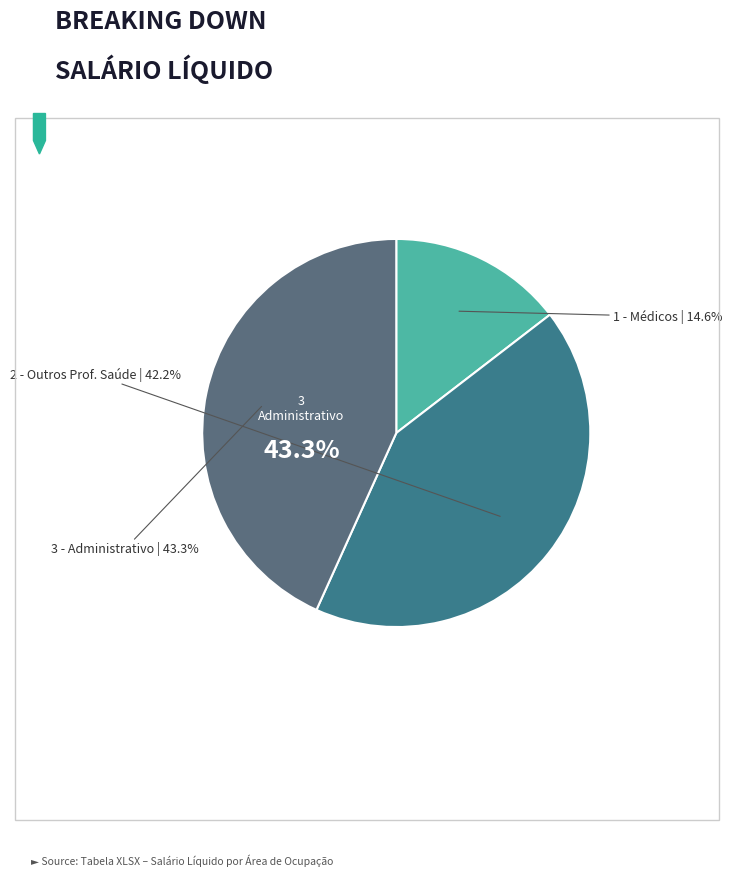

True or false: CARLUCIA accounts for 11% of the total.

False